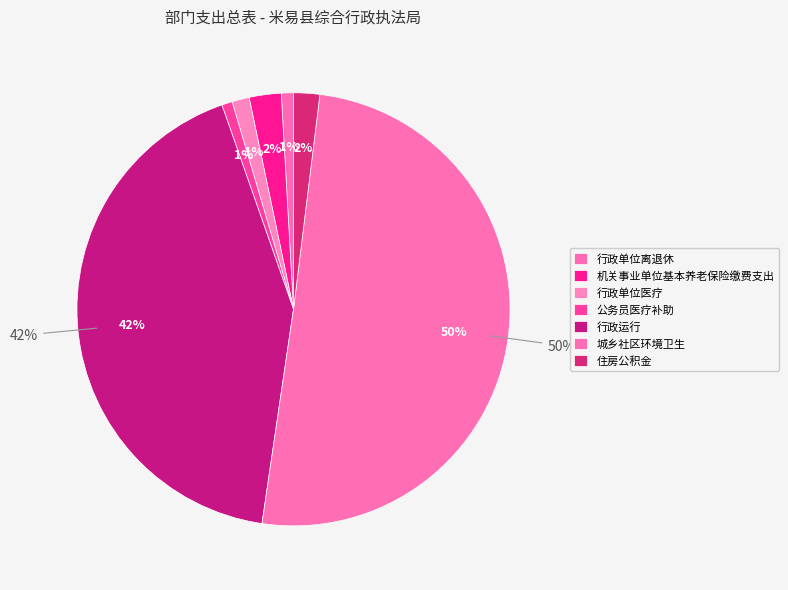

To the nearest percent, what portion does 公务员医疗补助 represent?

1%